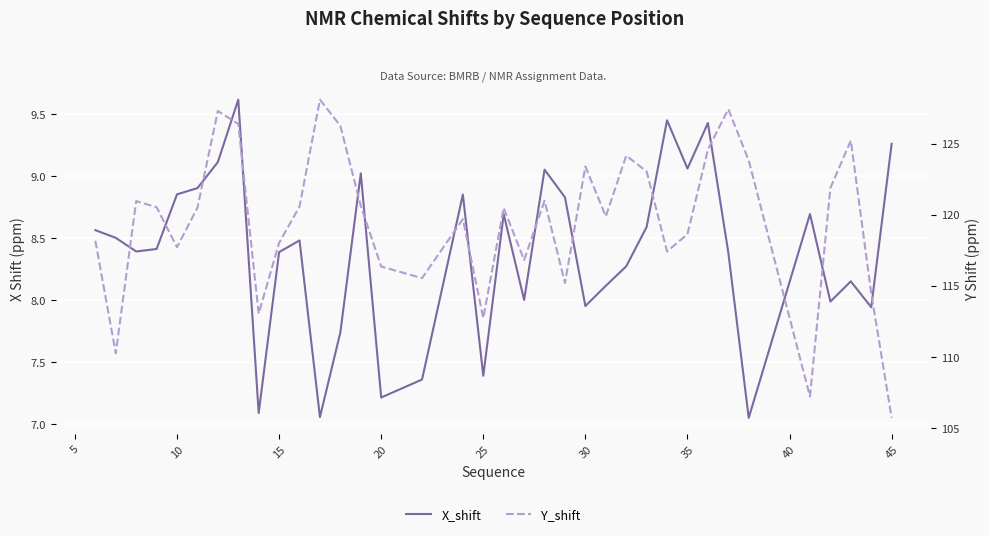

Is it true that X_shift equals 16.2 at 45?

False